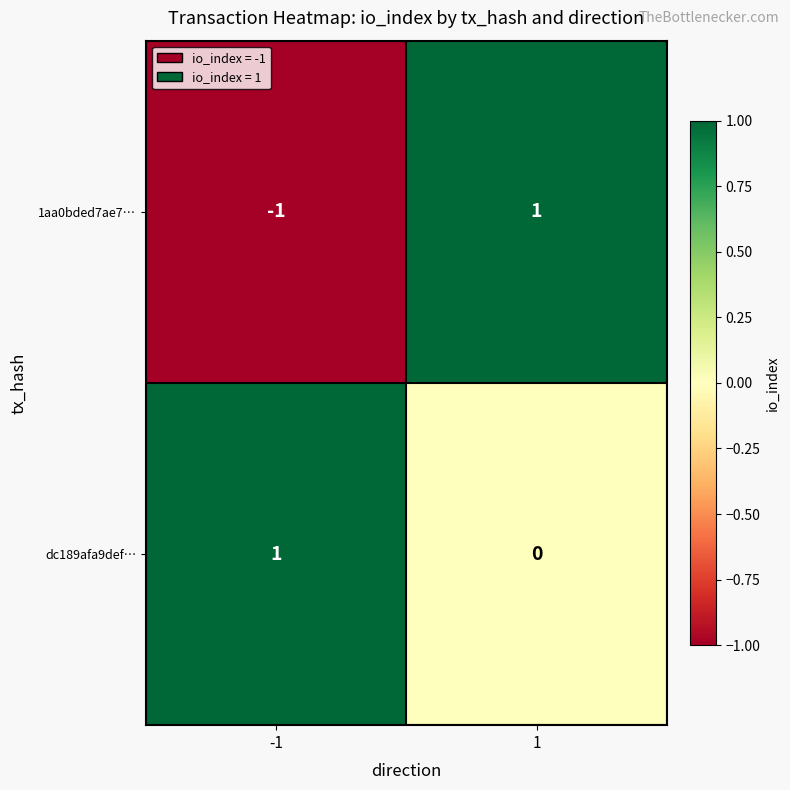

What is the spread (max minus min) of values at -1?

2